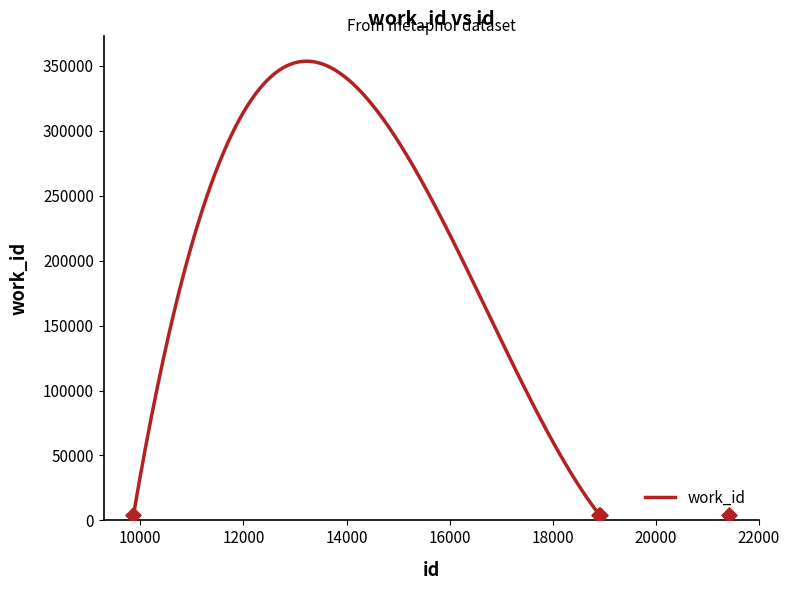

What is the change in value from 18905 to 18913?

-407